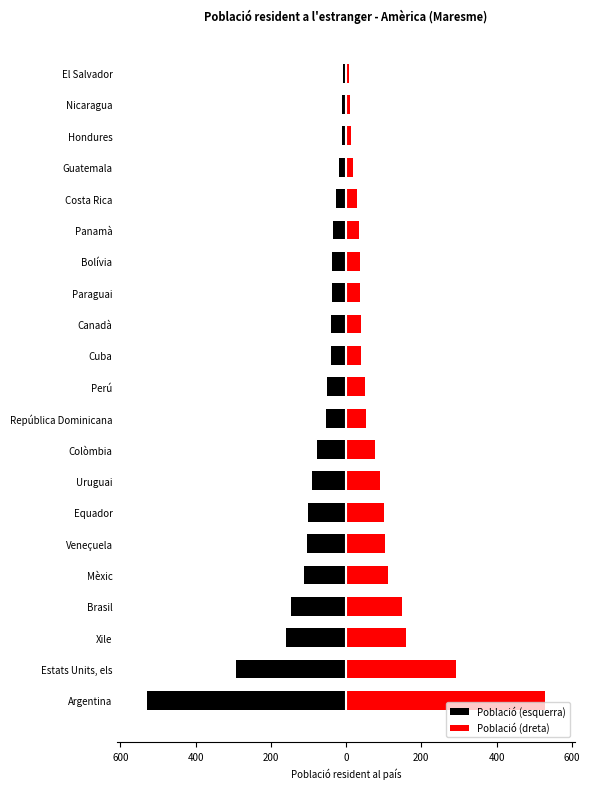

What is the average value of the Població (dreta) series?

94.2